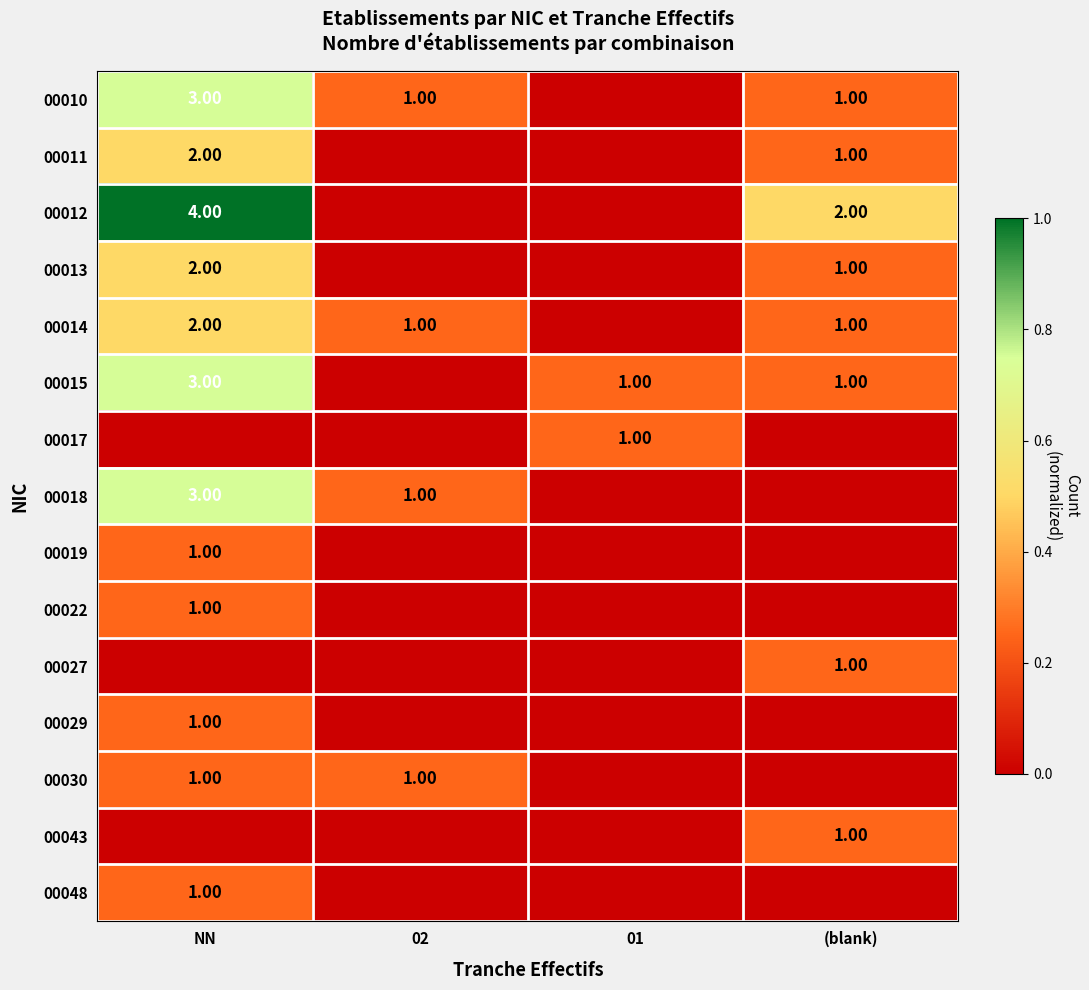

Which has a higher value, 01 or 02?

02